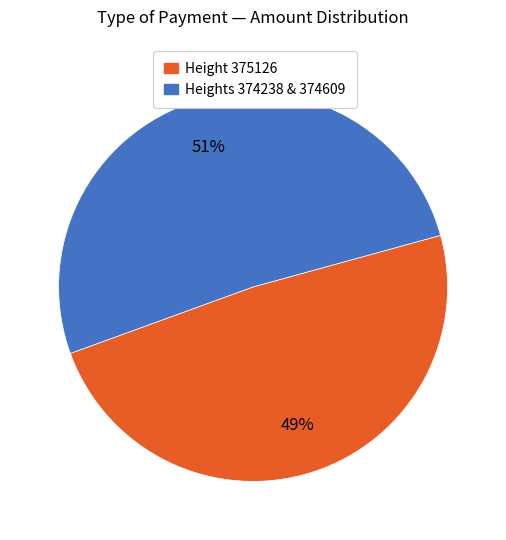

What is the smallest slice in the pie chart?

Height 375126